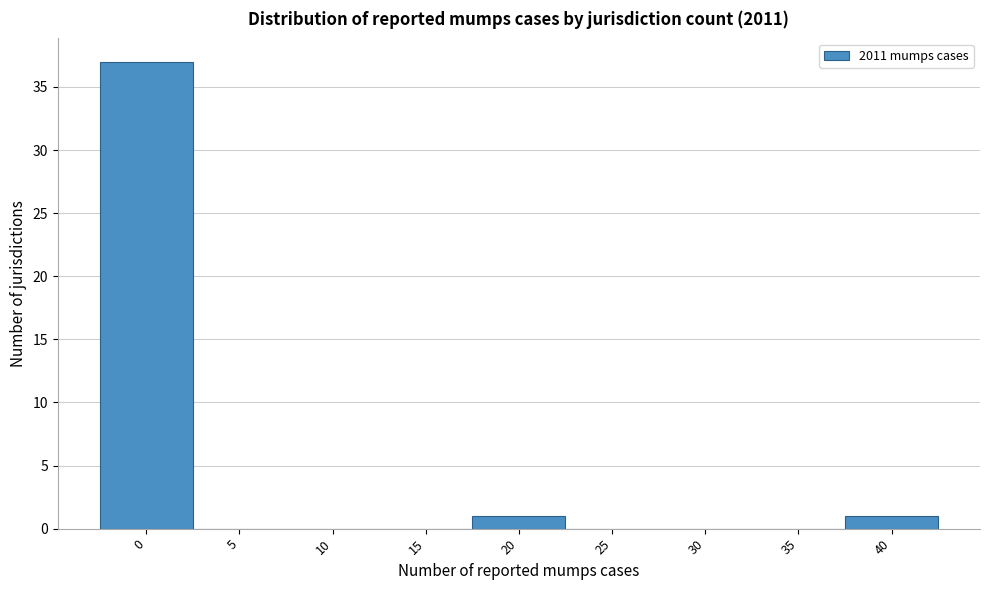

Reading right to left, transcribe all the data shown in this chart.

40=1	35=0	30=0	25=0	20=1	15=0	10=0	5=0	0=37